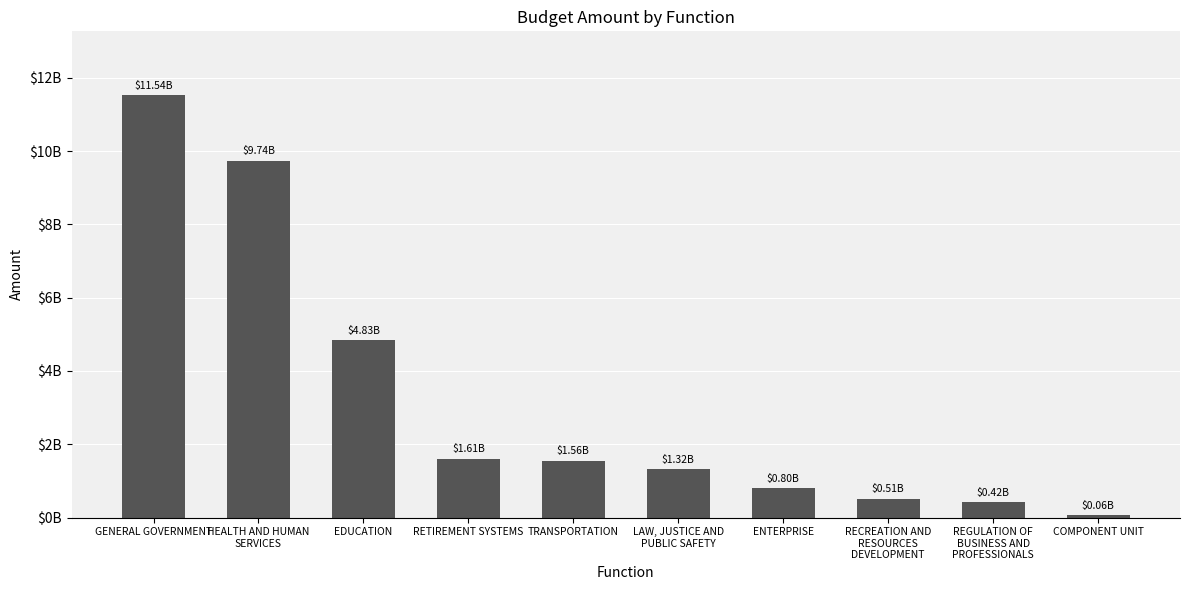

Are the bars horizontal?

No